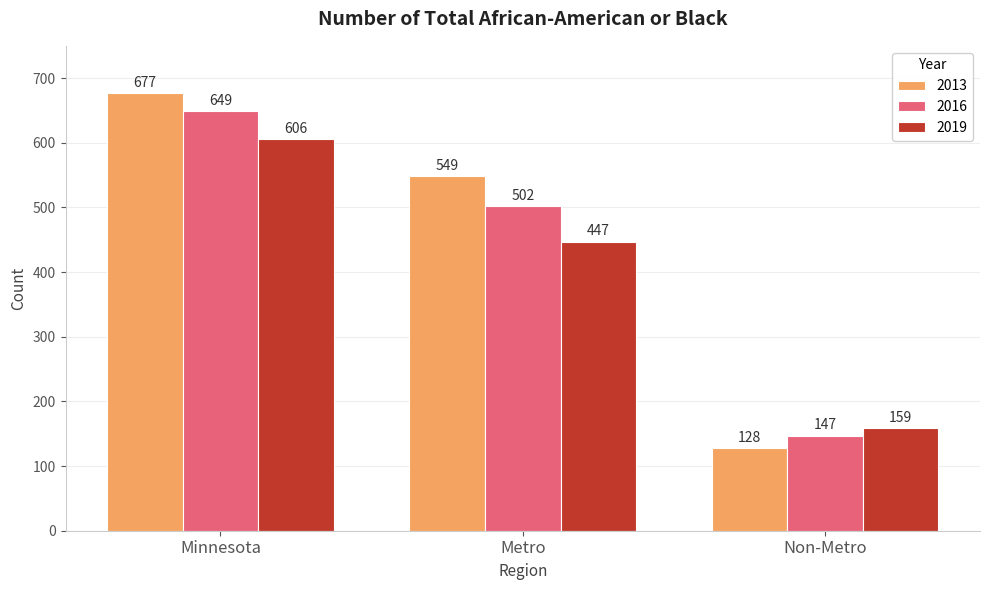

Read the 2016 value at Minnesota, to the nearest 10.

650